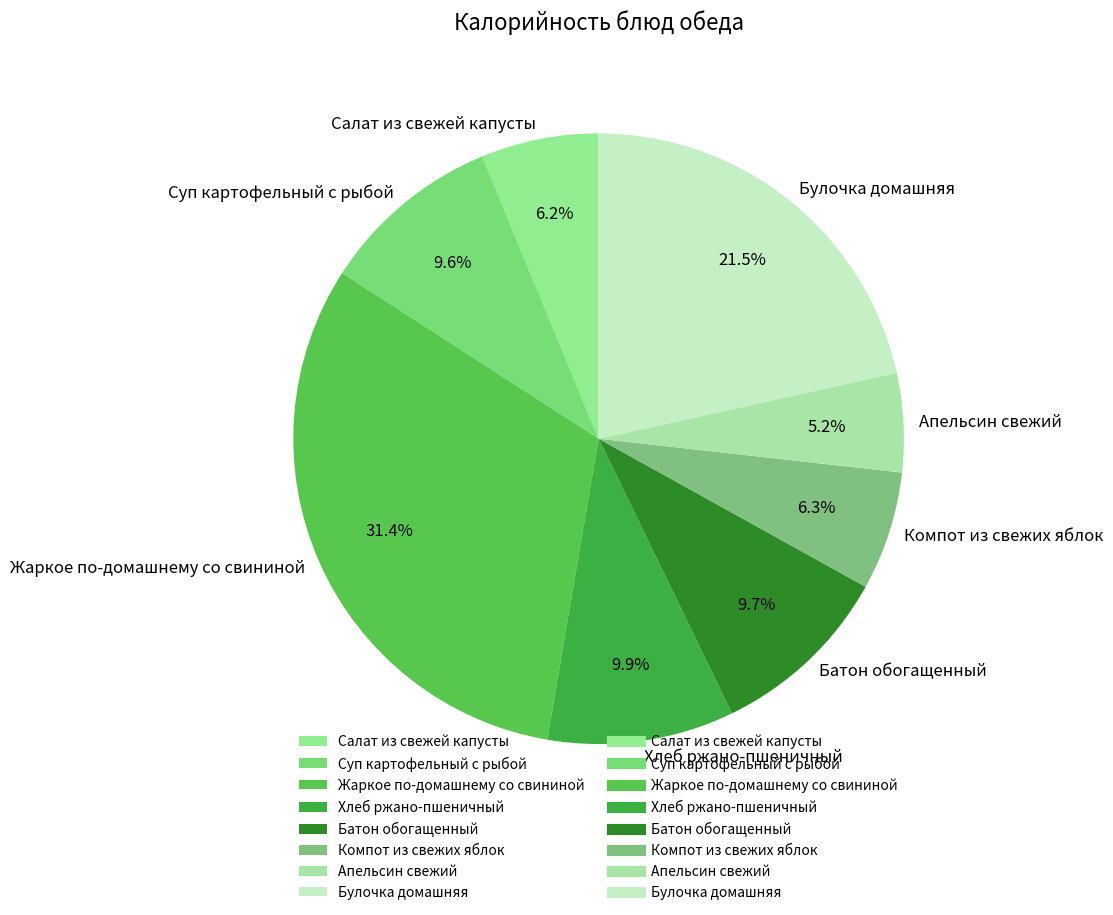

Does Компот из свежих яблок account for over 50% of the chart?

No